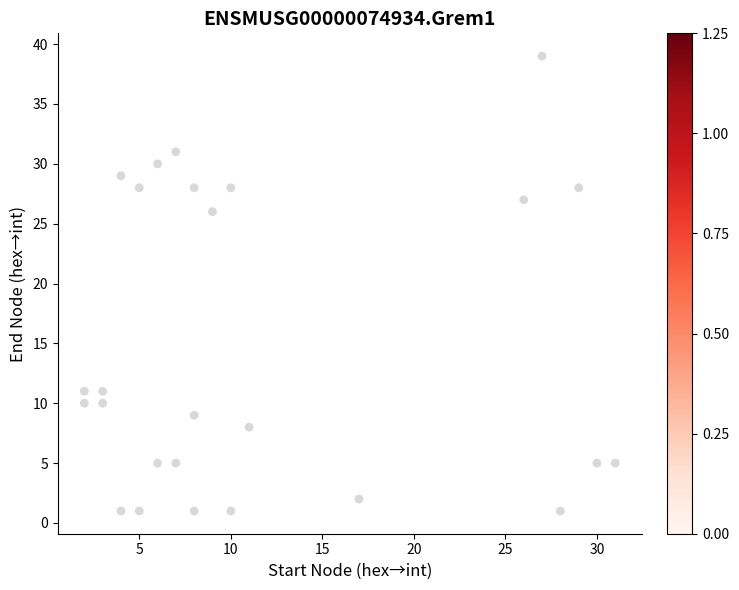

What is the range of Y values (max minus min)?

38